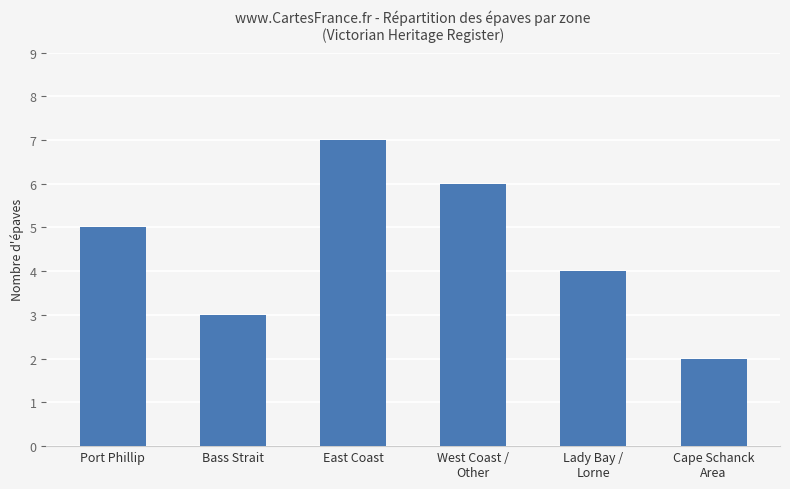

What is the difference between the maximum and minimum values?

5